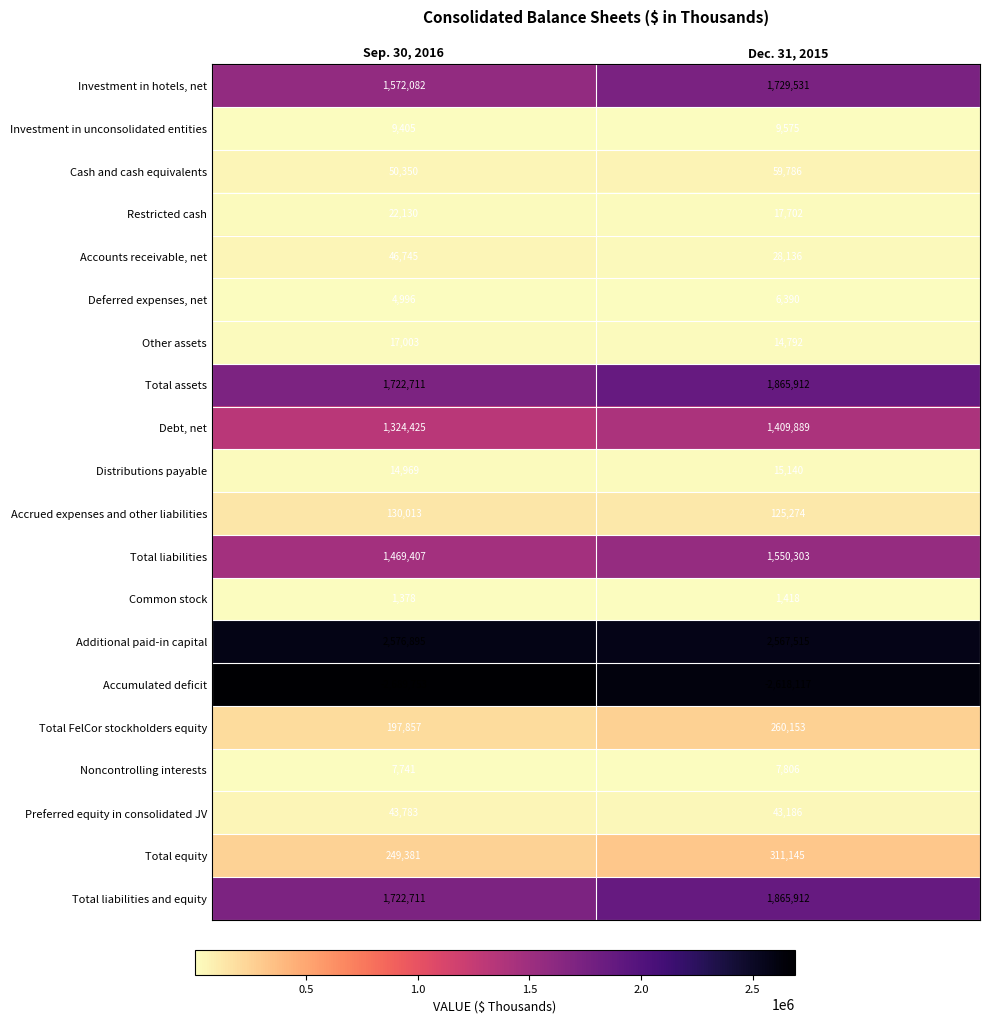

Is the value of Accumulated deficit at Sep. 30, 2016 greater than the value of Total liabilities and equity at Sep. 30, 2016?

No